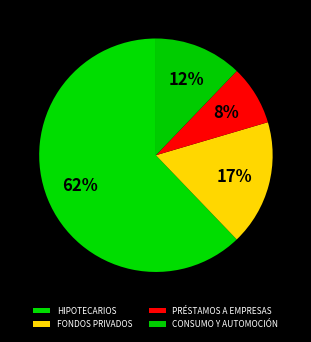

How many slices are in this pie chart?

4